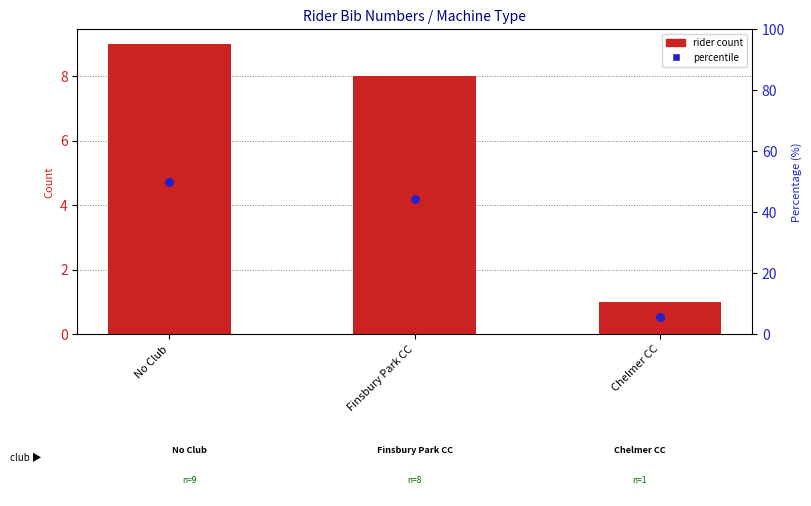

Which series contains the highest Y value?

percentile